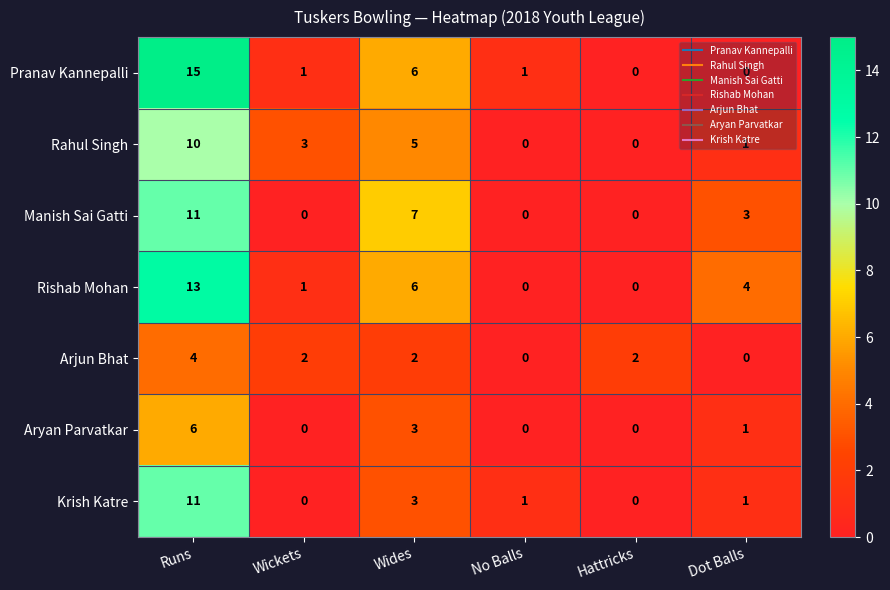

What is the difference between the second highest and second lowest values in the Rishab Mohan series?

6